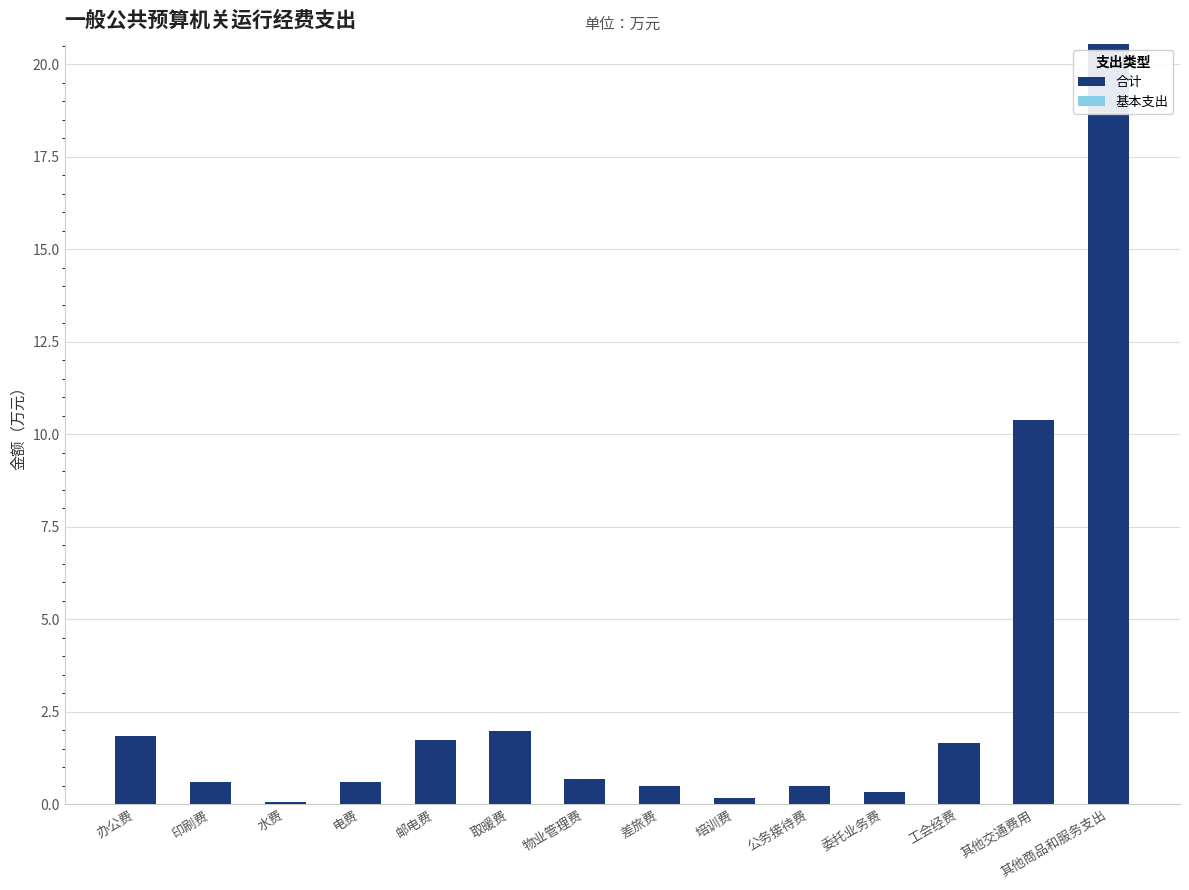

Is it true that the value at 公务接待费 is 0.5?

True